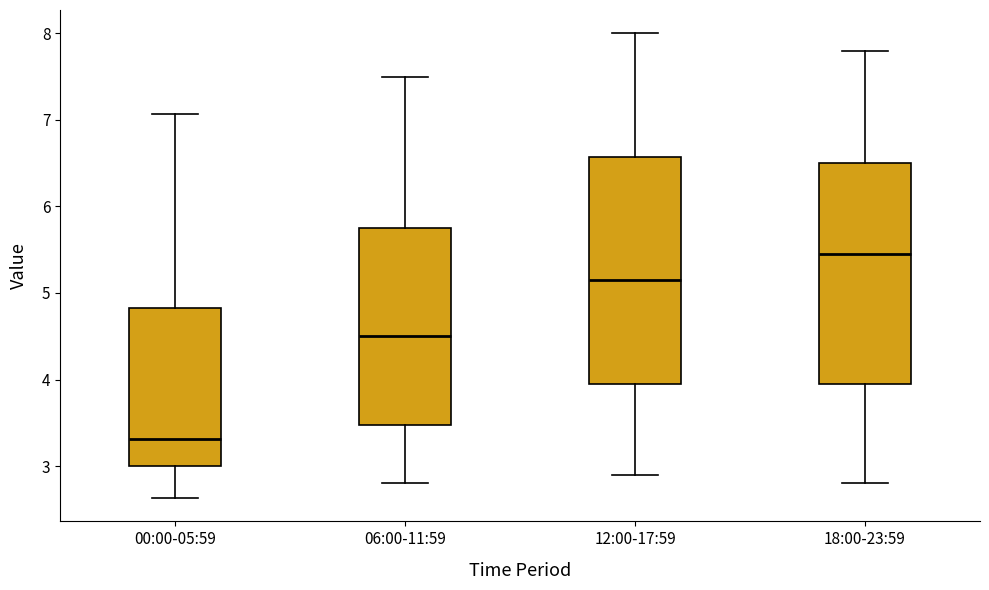

Reading left to right, read every box against the y-axis: the position of its median line, the range the box covers, and the ends of its whiskers. The values are not printed on the chart, so give them approximately, as read against the axis.

00:00-05:59: median 3.3, box 3.0 to 4.8, whiskers 2.6 to 7.1
06:00-11:59: median 4.5, box 3.5 to 5.8, whiskers 2.8 to 7.5
12:00-17:59: median 5.2, box 4.0 to 6.6, whiskers 2.9 to 8.0
18:00-23:59: median 5.5, box 4.0 to 6.5, whiskers 2.8 to 7.8